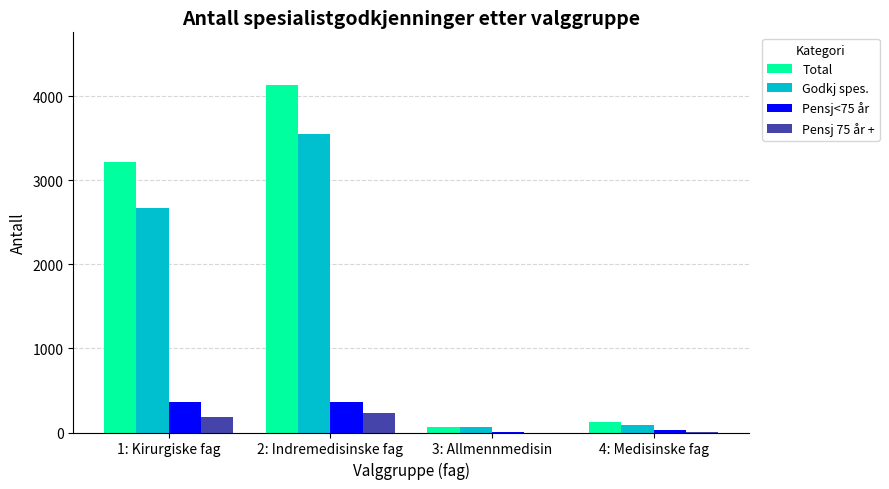

The value of Godkj spes. at 2: Indremedisinske fag is 3545. True or false?

True